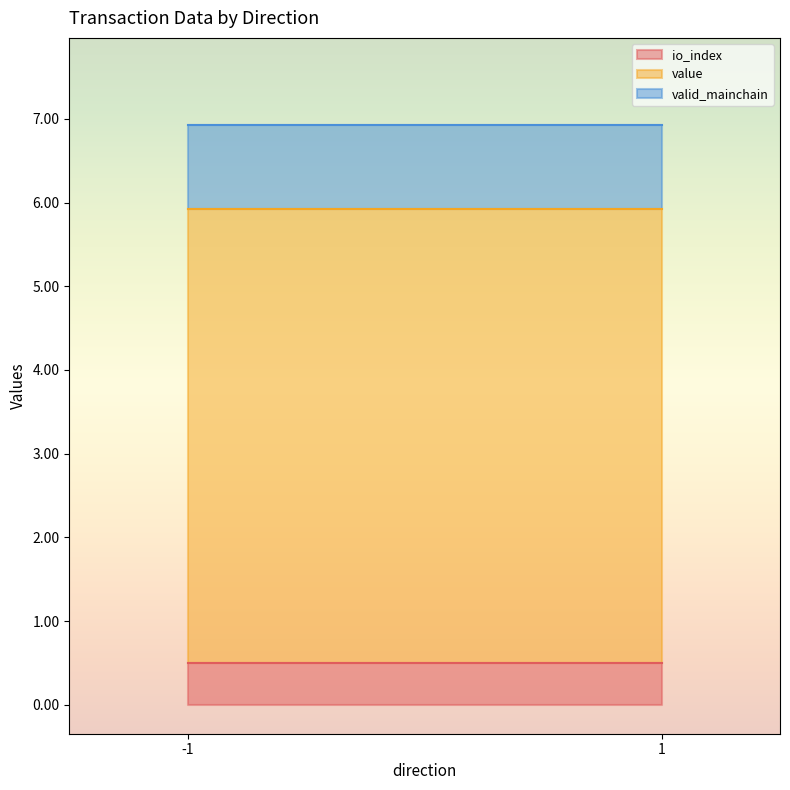

True or false: valid_mainchain has a value of 0.6 at -1.

False